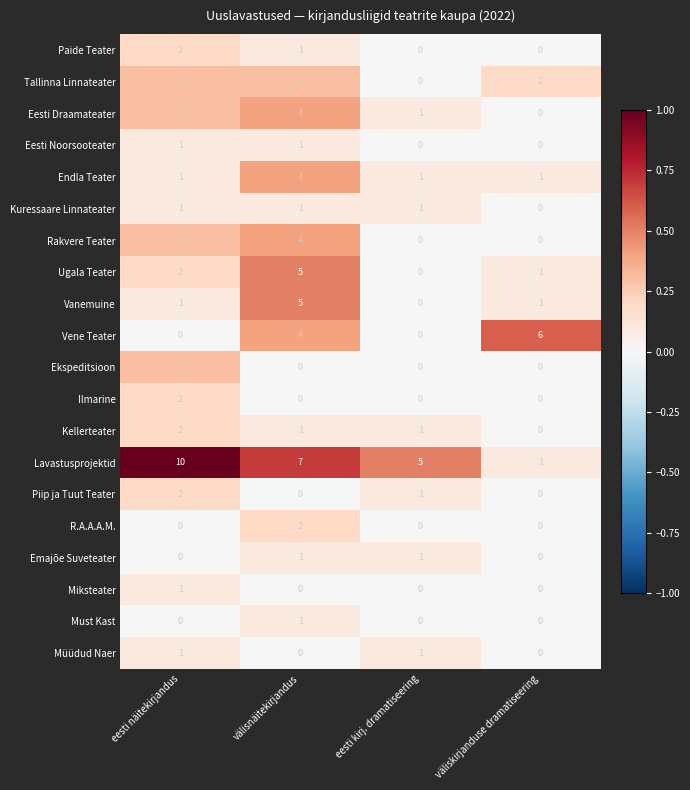

How many categories are shown in the chart?

4